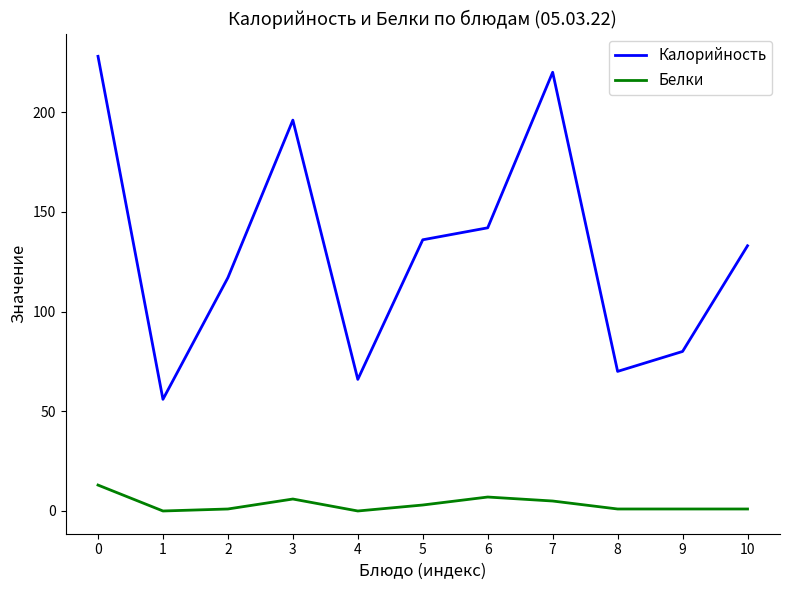

True or false: Калорийность and Белки cross at least once.

False